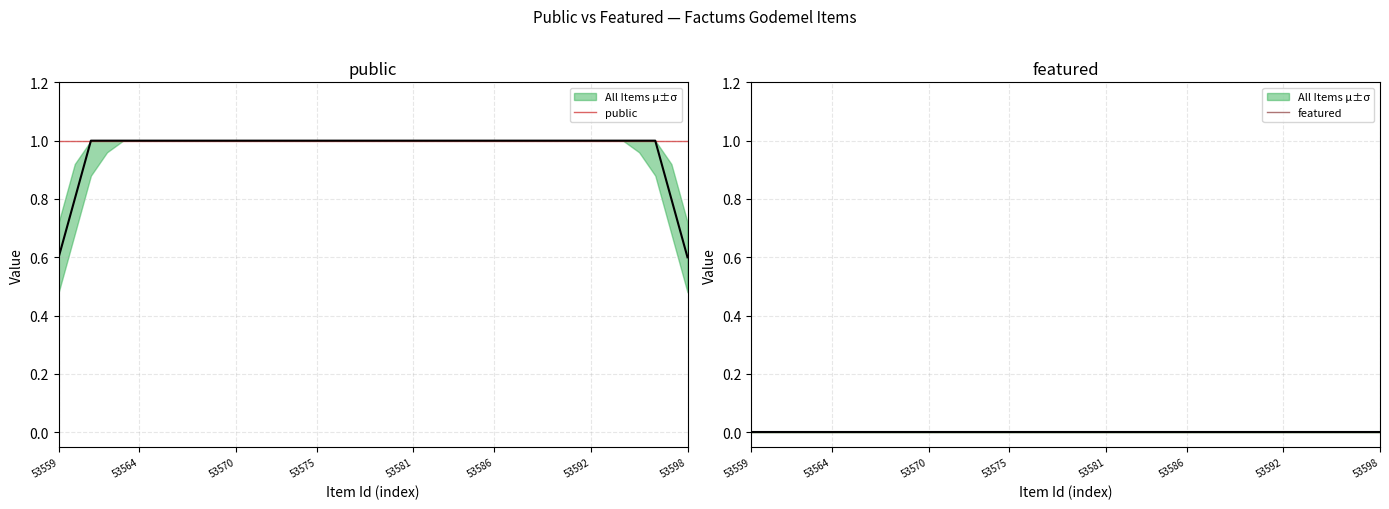

What position from the left is 37?

38